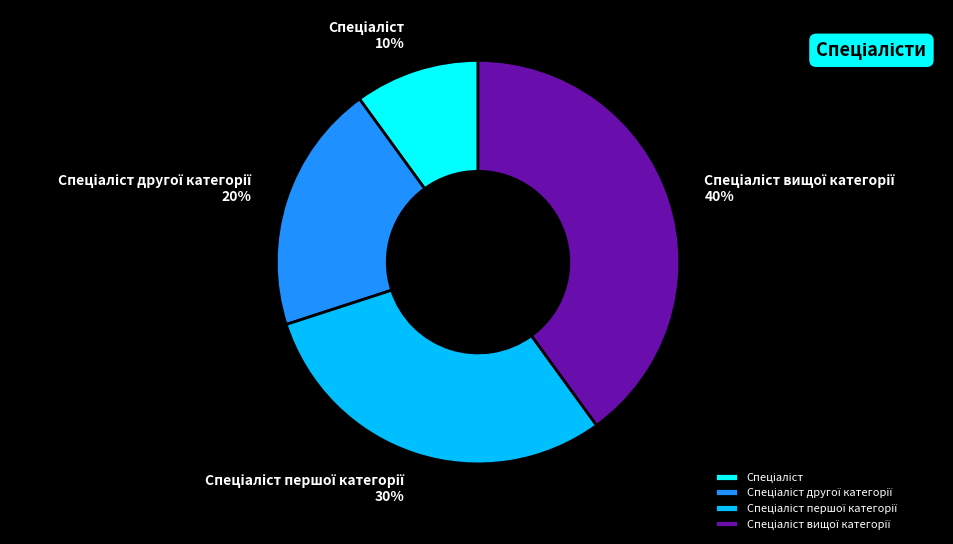

Is there any slice that represents more than half of the pie?

No